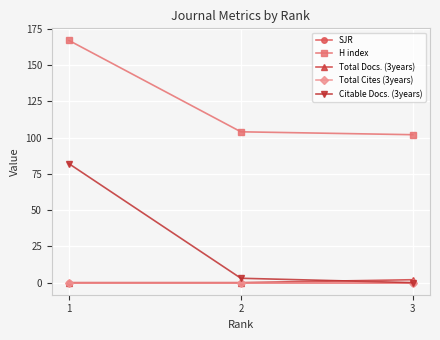

Is the value of H index at 1 greater than the value of Total Docs. (3years) at 1?

Yes